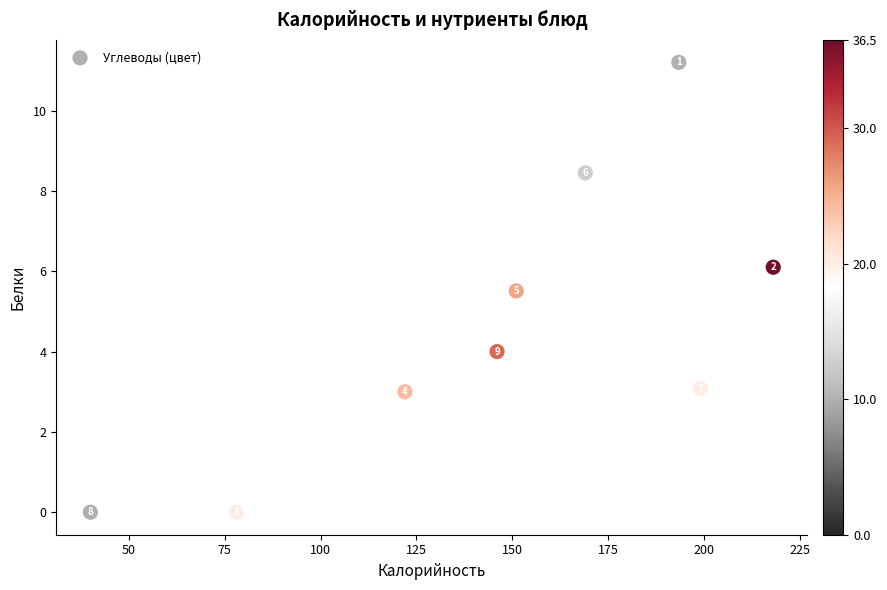

What is the average Y value?

4.6